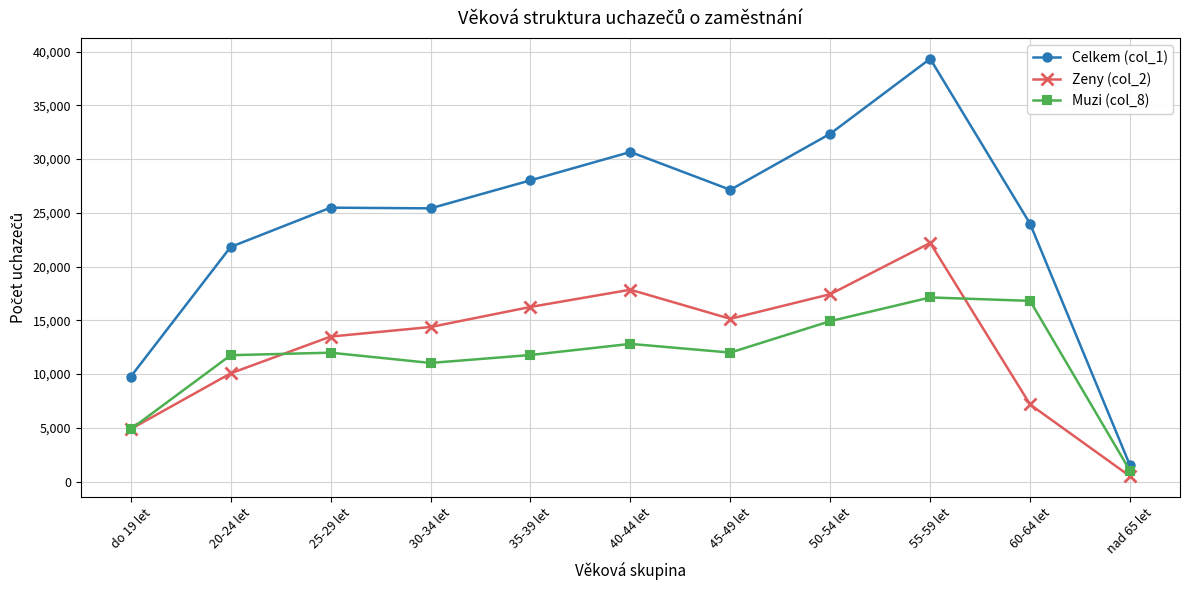

List the series in order of their peak value, highest first.

Celkem (col_1), Zeny (col_2), Muzi (col_8)